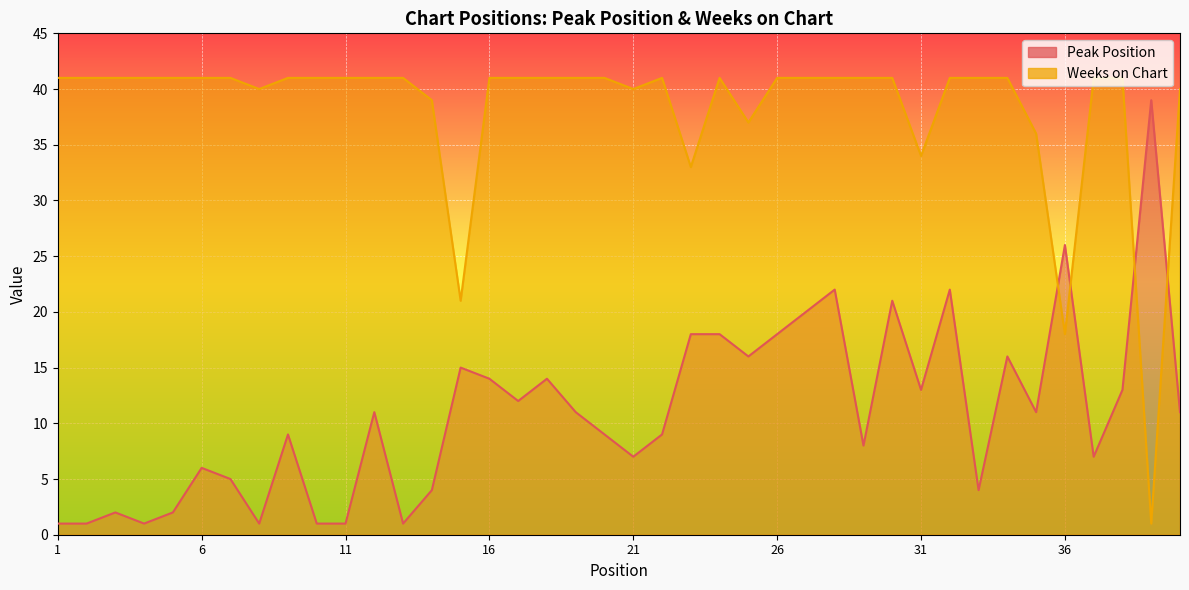

What is the value of the Weeks on Chart point at the 13th from the left?

41